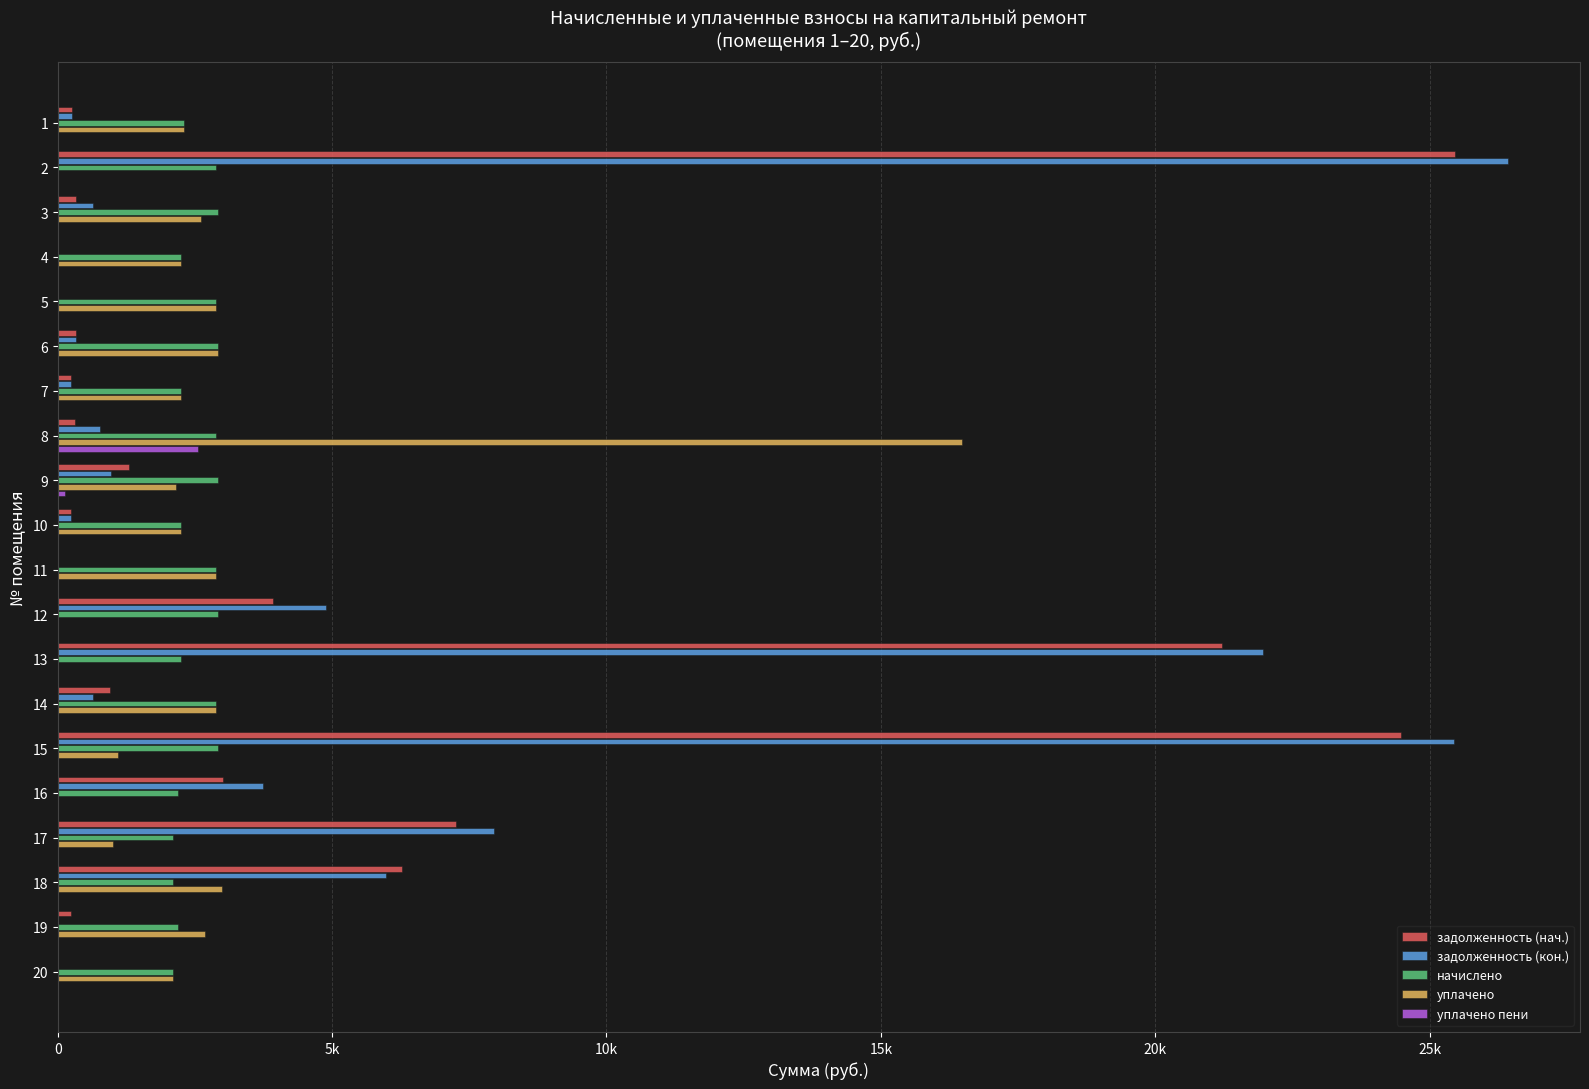

Rank the series at 15 from highest to lowest value.

задолженность (кон.), задолженность (нач.), начислено, уплачено, уплачено пени